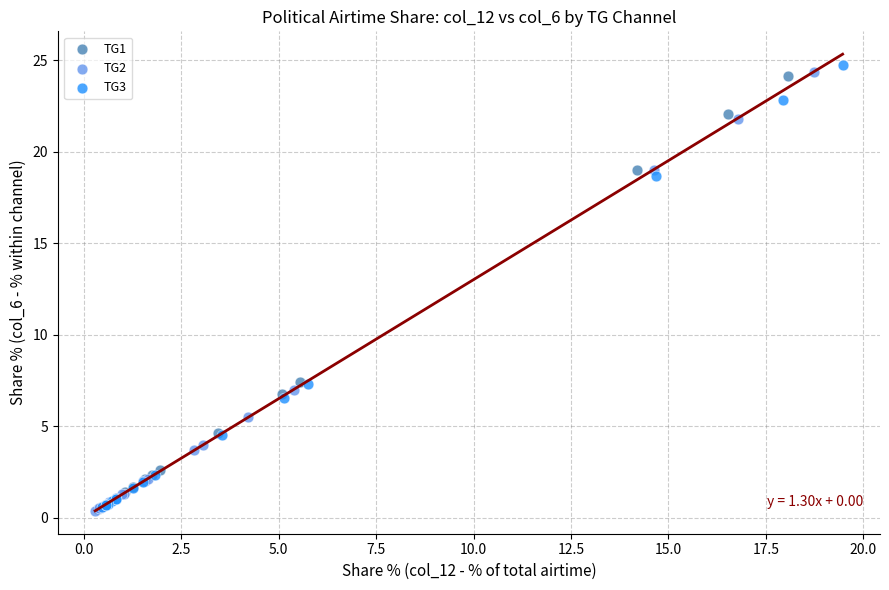

Which series has the largest Y range (max minus min)?

TG3